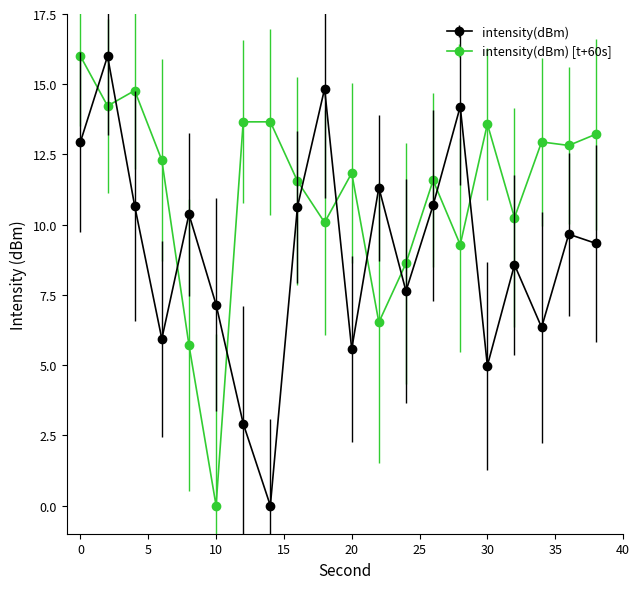

Does the chart display data point markers on the line(s)?

Yes